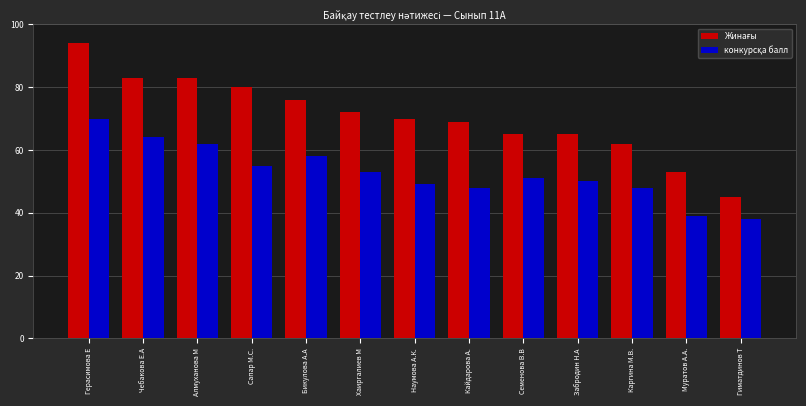

At which category is the sum across all series the highest?

Герасимова Е